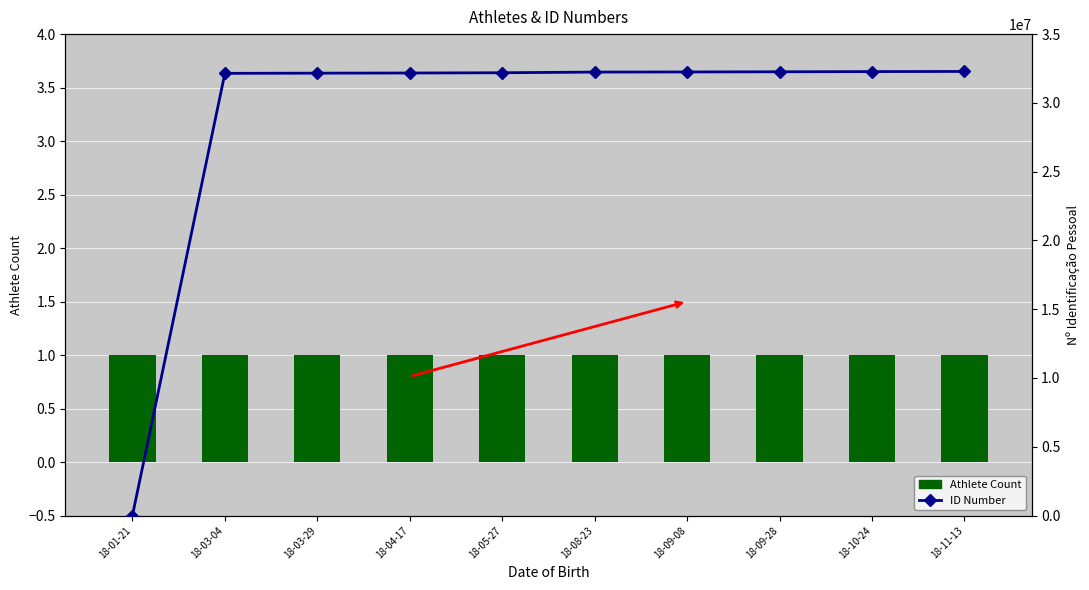

Is it true that Athlete Count equals 1 at 18-09-08?

True